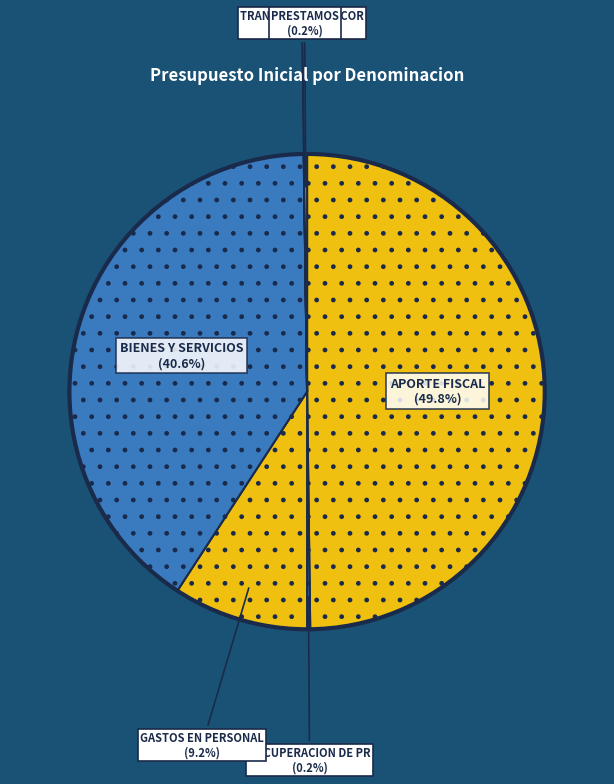

Rank the categories by value from highest to lowest.

APORTE FISCAL, BIENES Y SERVICIOS DE CONSUMO, GASTOS EN PERSONAL, RECUPERACION DE PRESTAMOS, PRESTAMOS, PRESTACIONES DE SEGURIDAD SOCIAL, TRANSFERENCIAS CORRIENTES